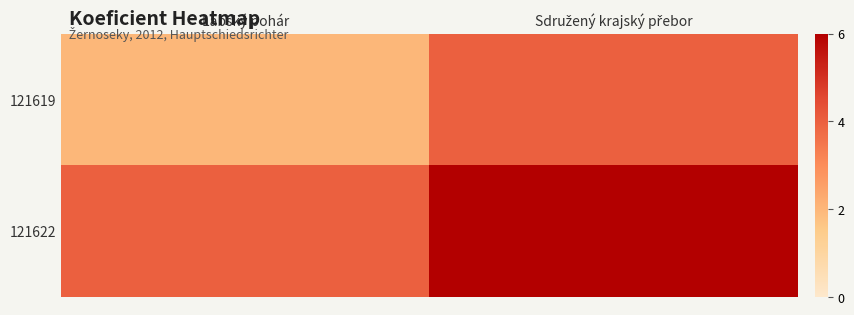

Which series has the largest range (max minus min)?

121619